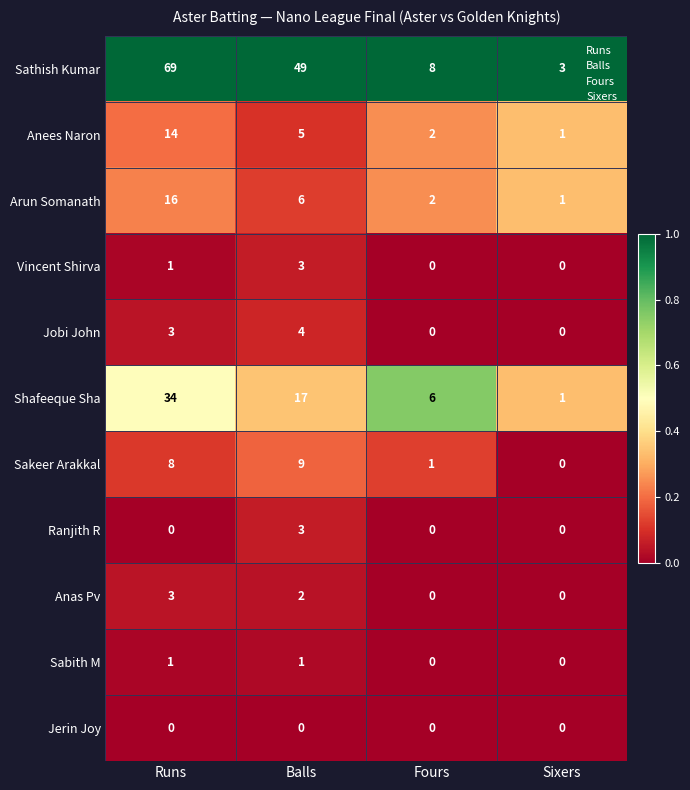

What is the spread (max minus min) of values at Balls?

49